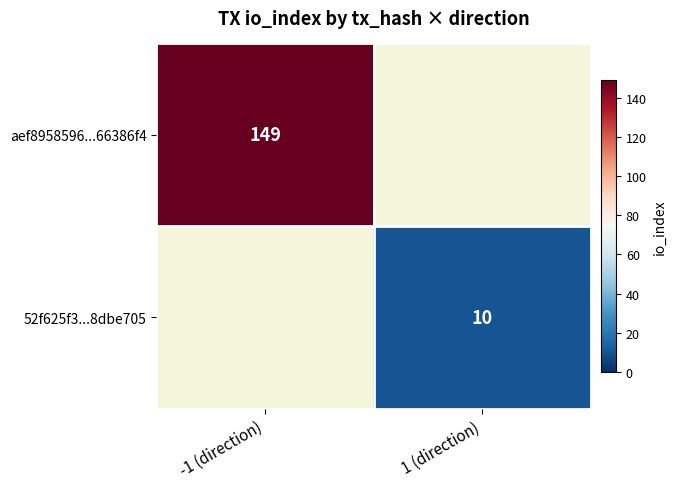

Is it true that aef8958596...66386f4 equals 94.2 at -1 (direction)?

False